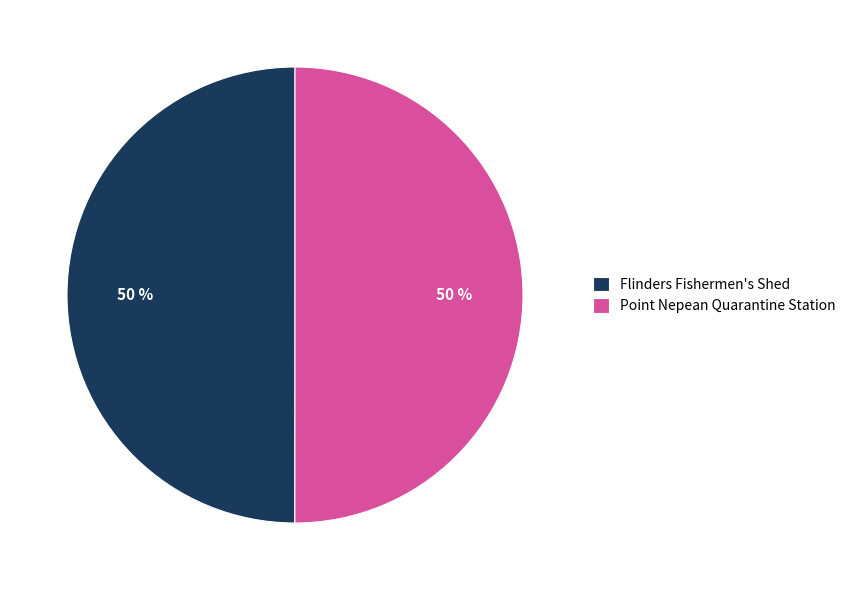

True or false: Flinders Fishermen's Shed accounts for 50% of the total.

True